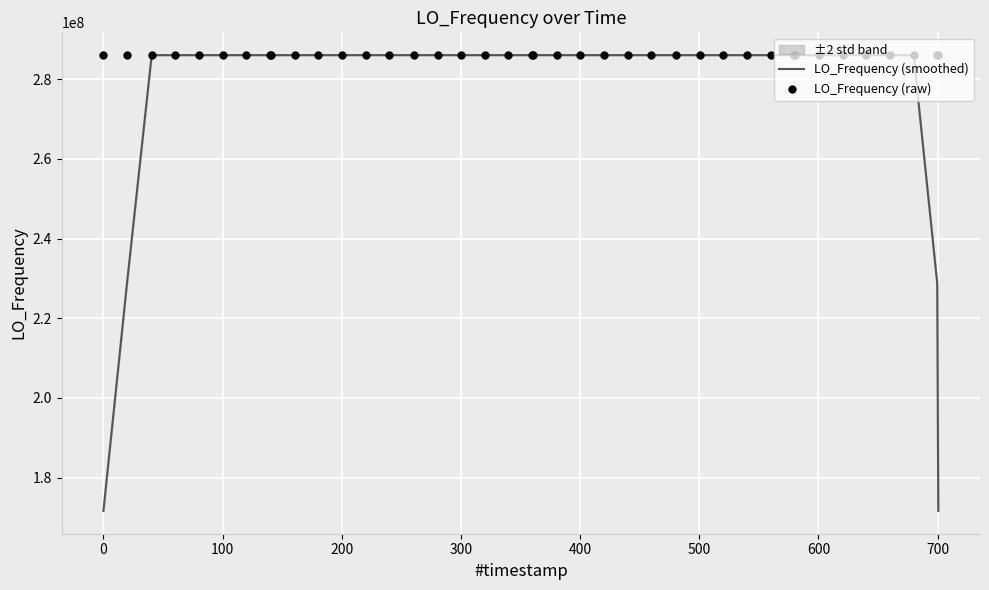

Which series has the largest Y range (max minus min)?

LO_Frequency (smoothed)